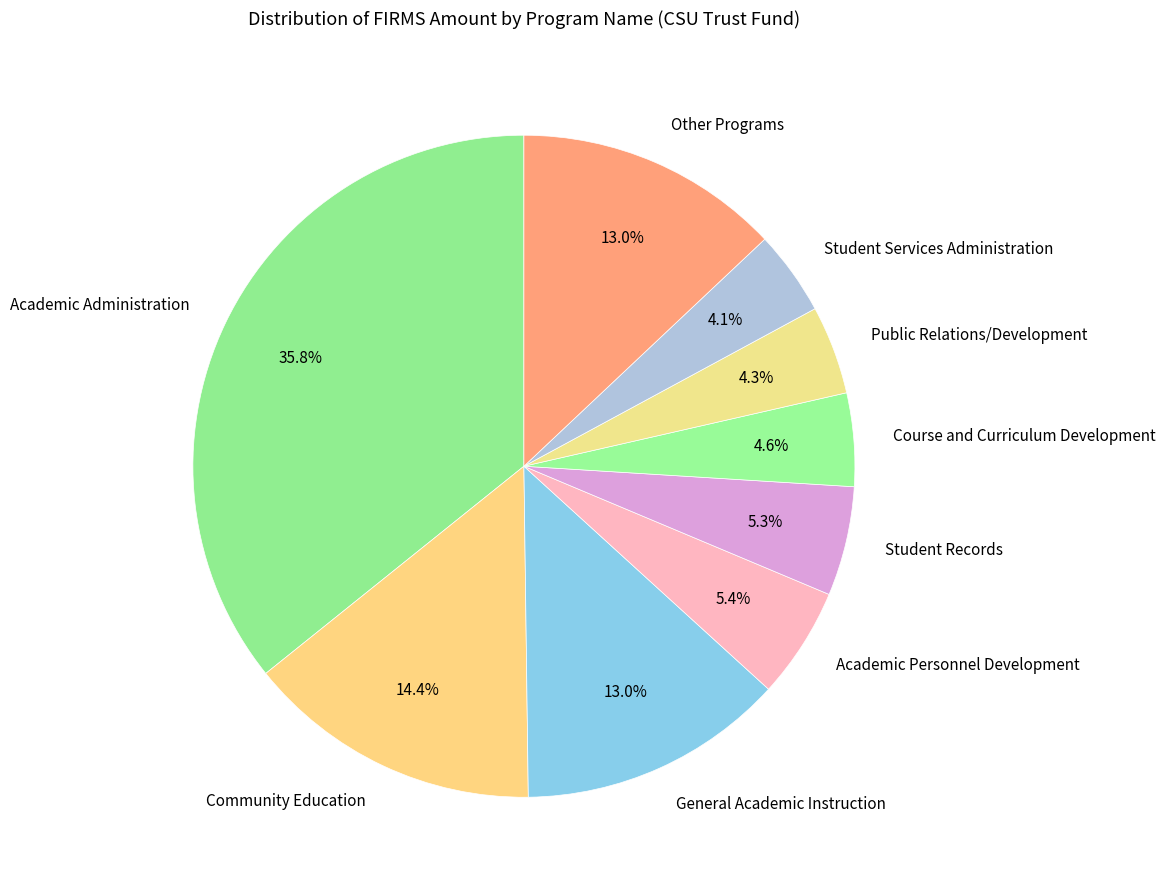

Count the number of slices in the pie.

9